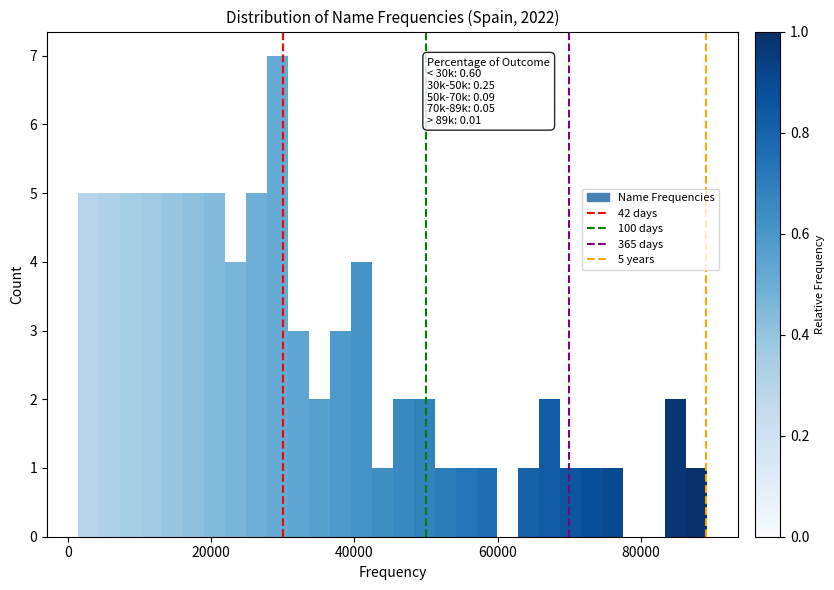

Around what value on the x-axis is the tallest bar? Give the approximate position of its centre, as read against the axis.

30000